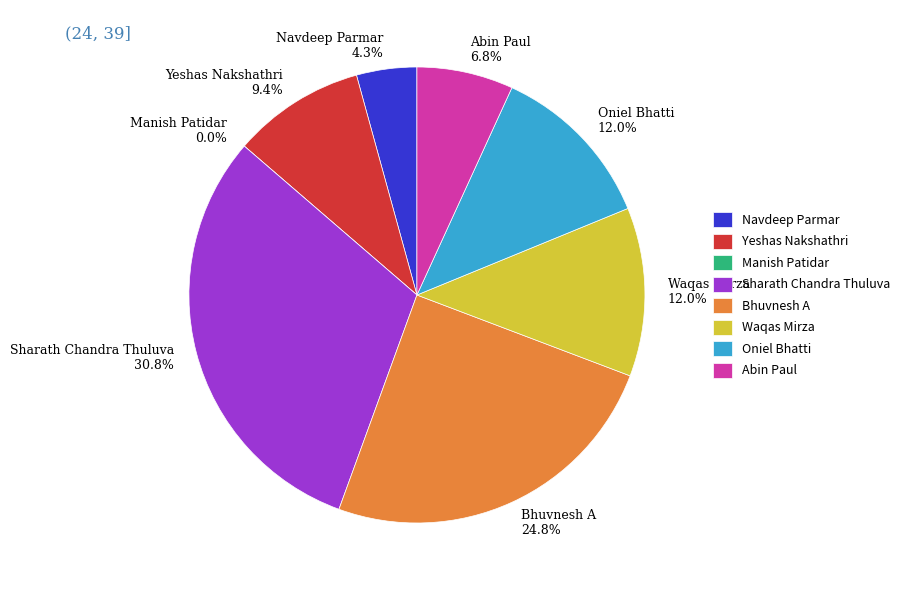

True or false: Navdeep Parmar accounts for 4% of the total.

True